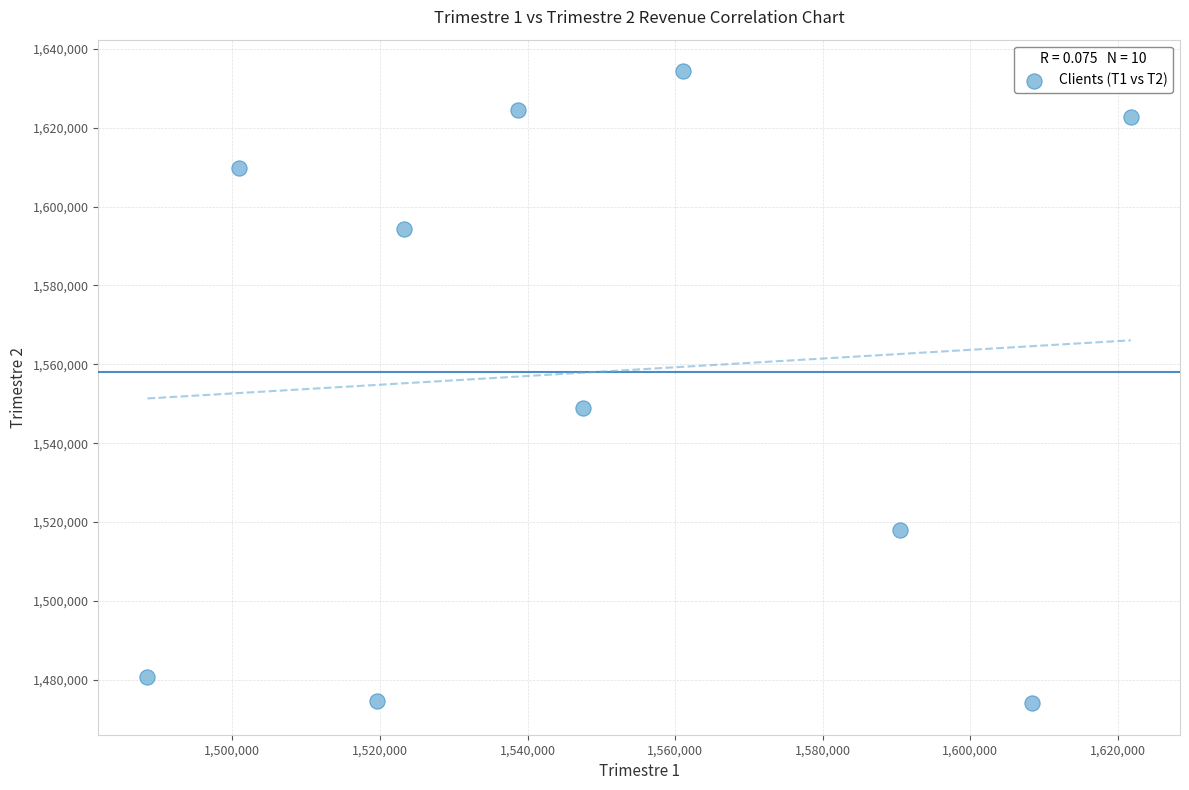

What Y value in the scatter plot is closest to 1554203?

1548823